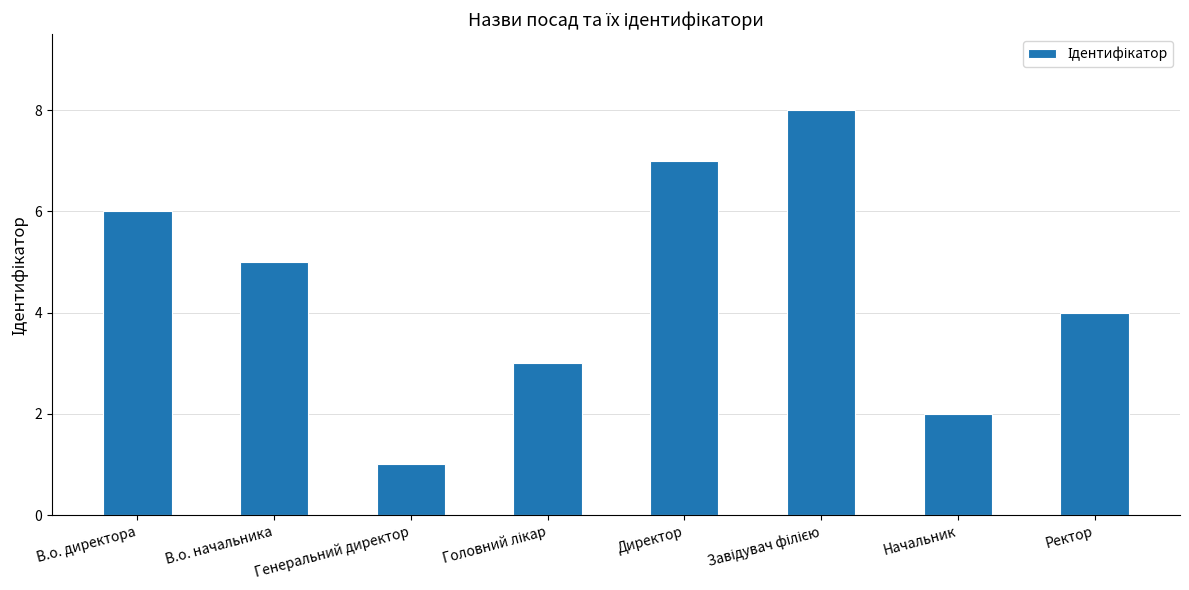

What is the greatest value displayed?

8